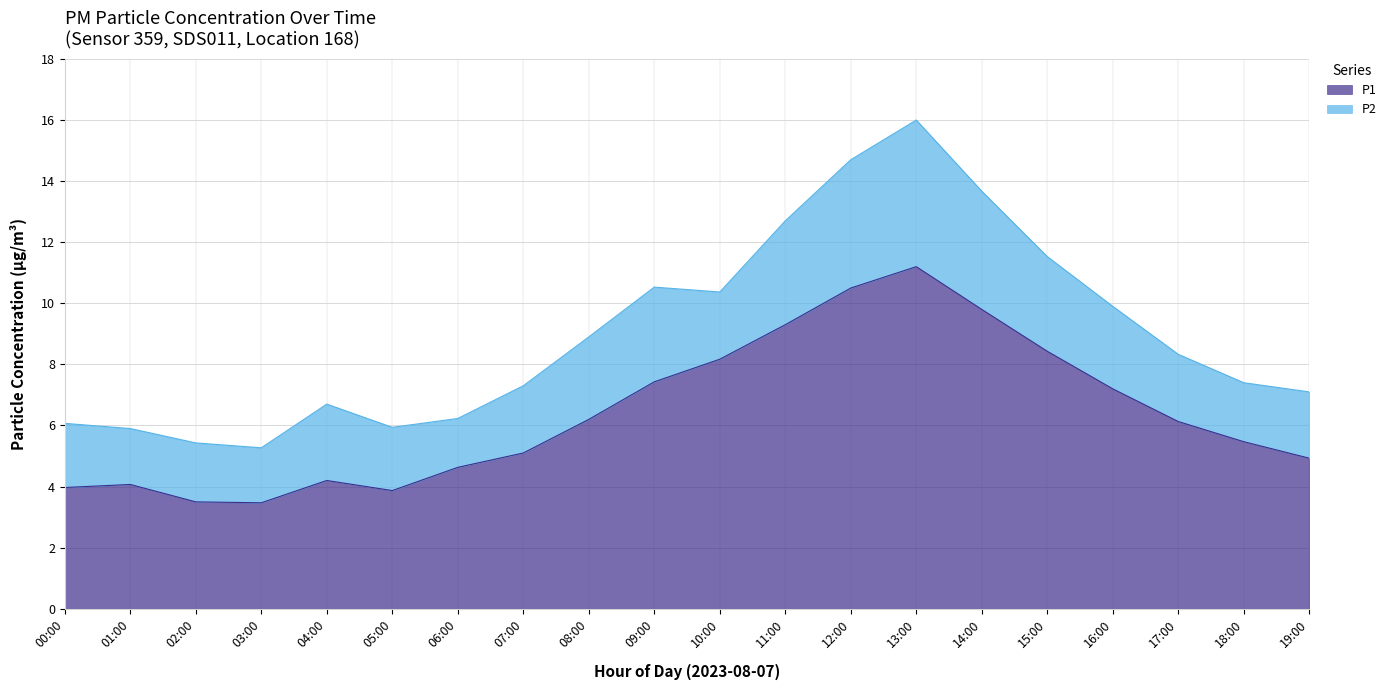

Which has a higher value, 19:00 or 10:00?

10:00